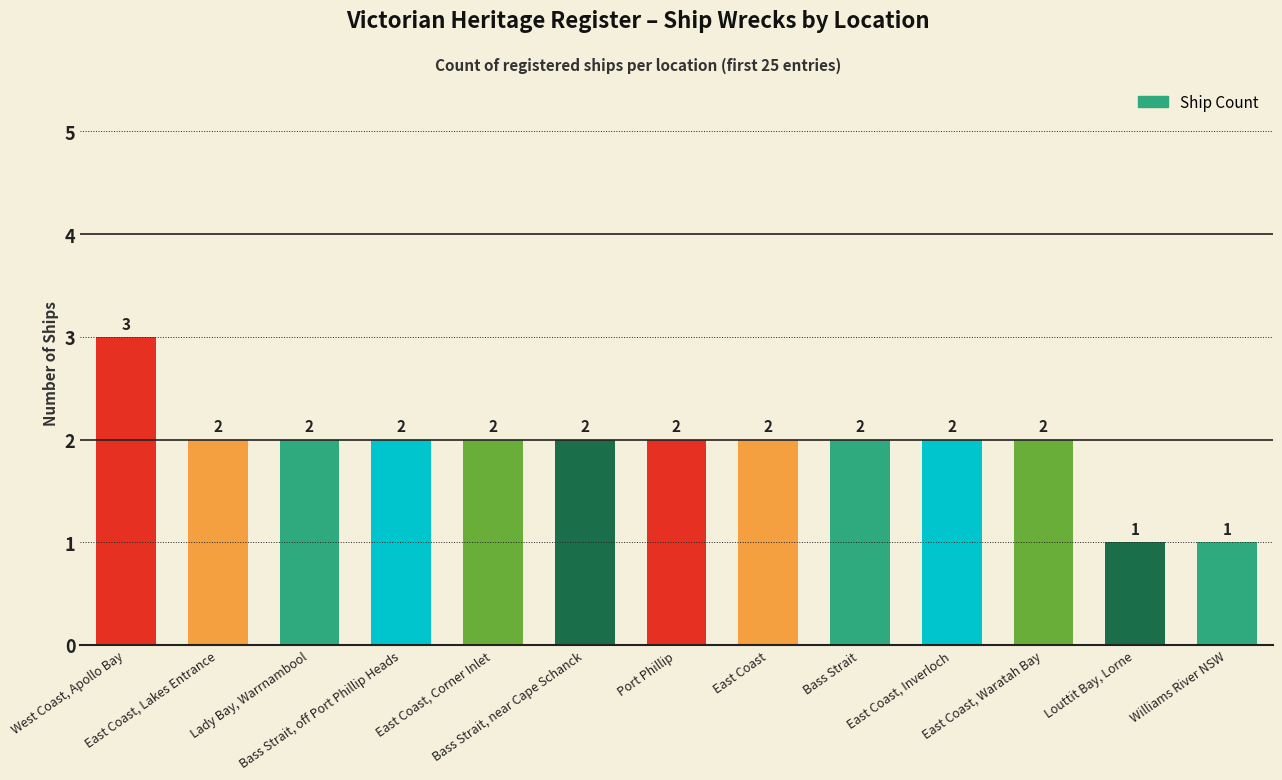

True or false: the data shows 2 at East Coast.

True